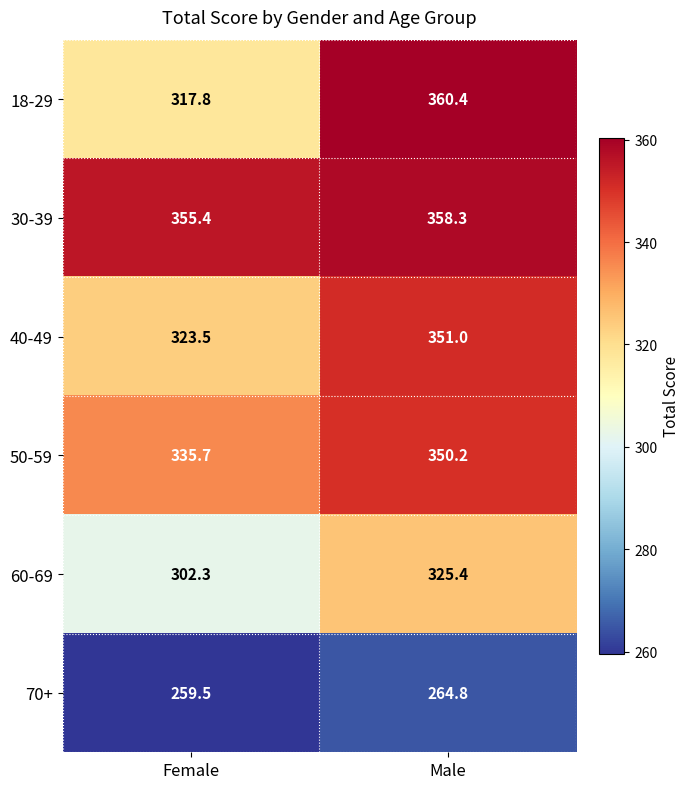

What is the difference between the 40-49 values at Female and Male?

27.5